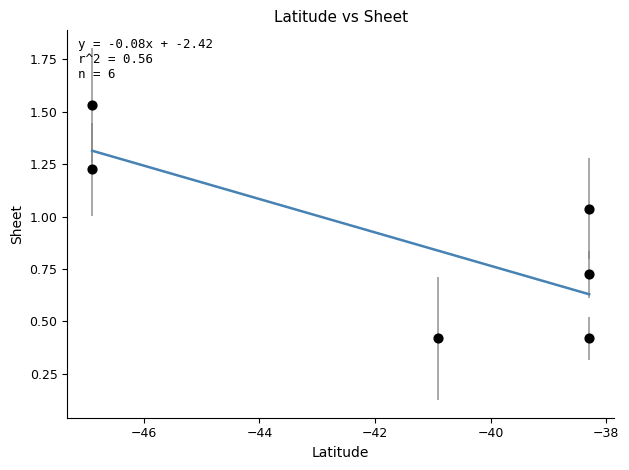

What is the range of Y values (max minus min)?

1.1